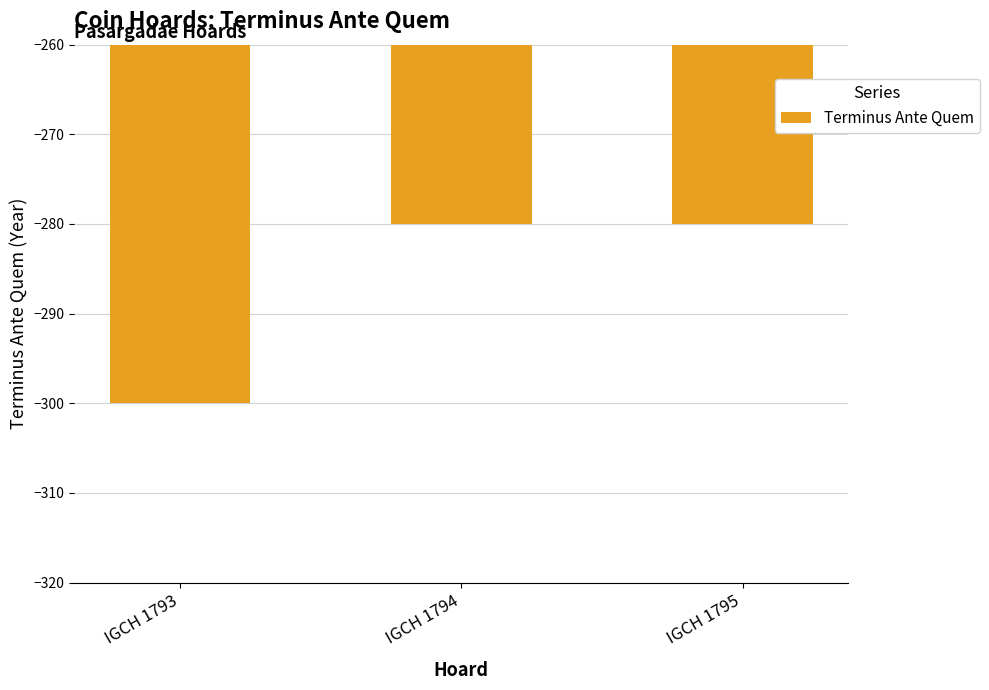

What is the difference between the maximum and minimum values?

20